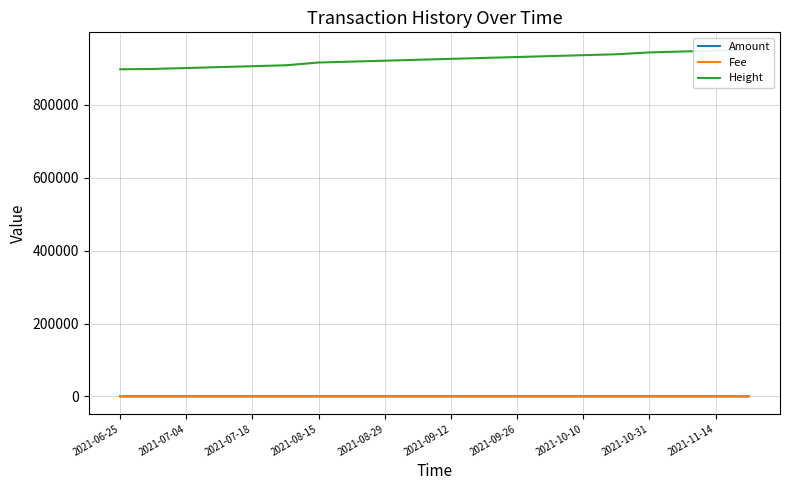

Rank the series at 2021-08-29 from highest to lowest value.

Height, Amount, Fee